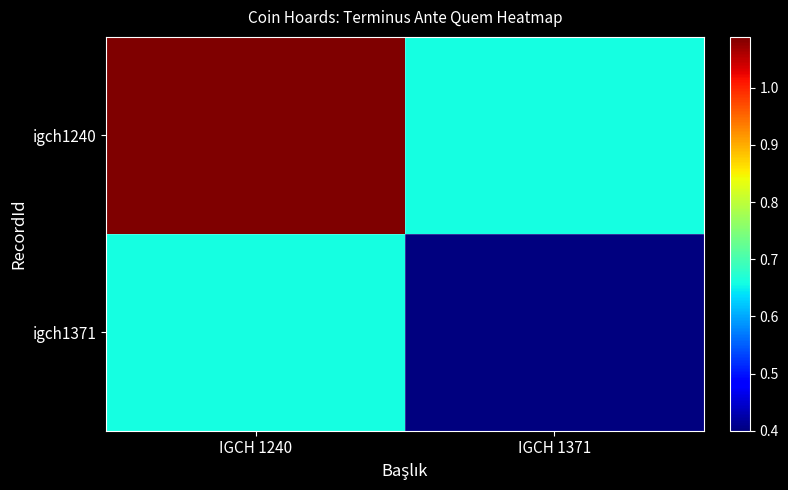

Rank the series by their maximum value, from highest to lowest.

igch1240, igch1371